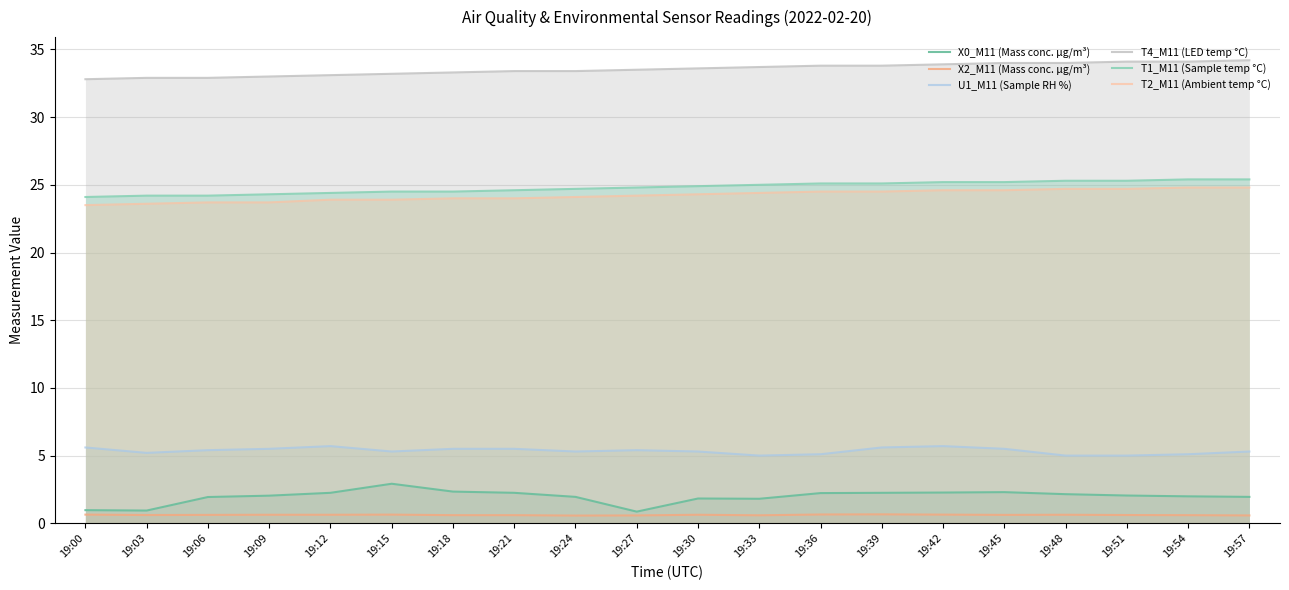

Which series has the largest total across all categories?

T4_M11 (LED temp °C)